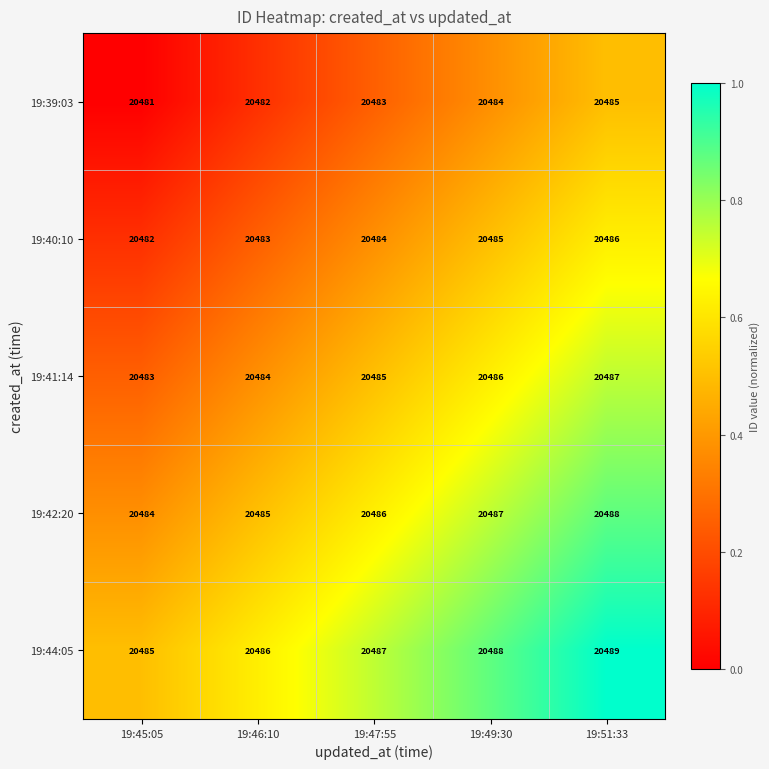

How many 19:40:10 values are between 20483 and 20485?

3